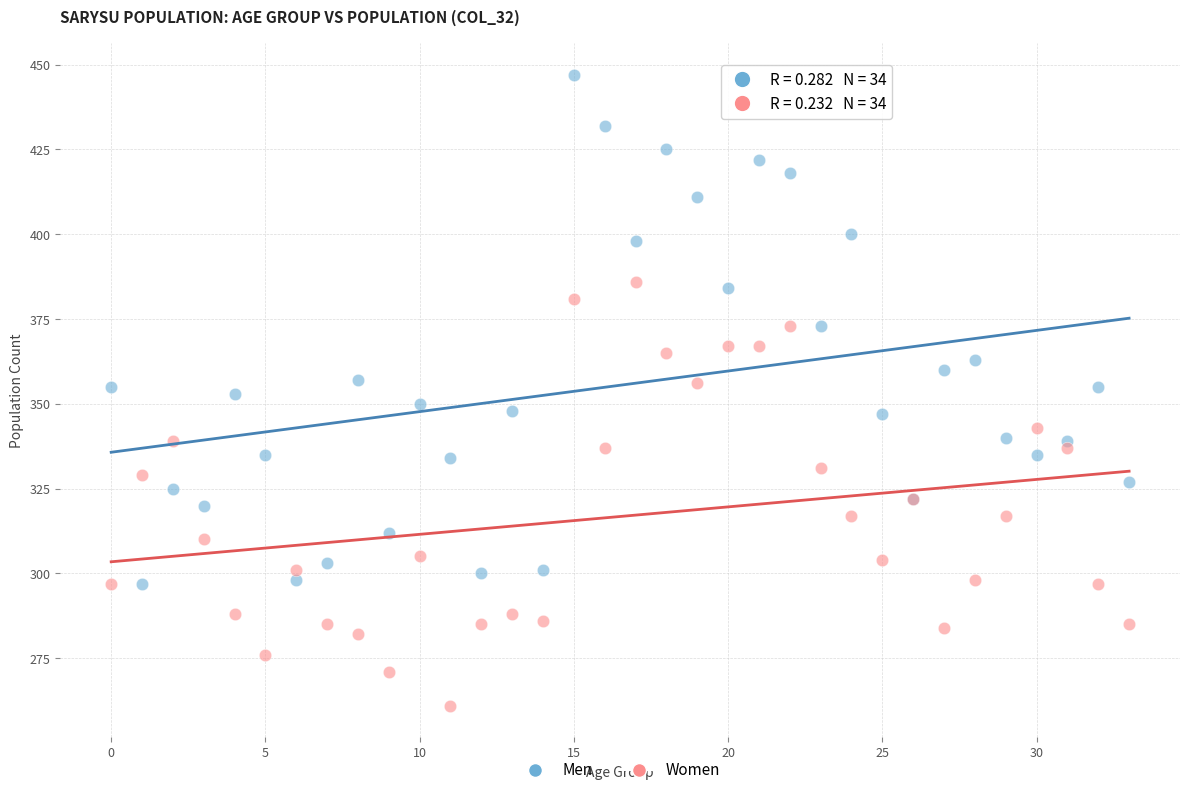

Which series has the widest spread of Y values?

Men